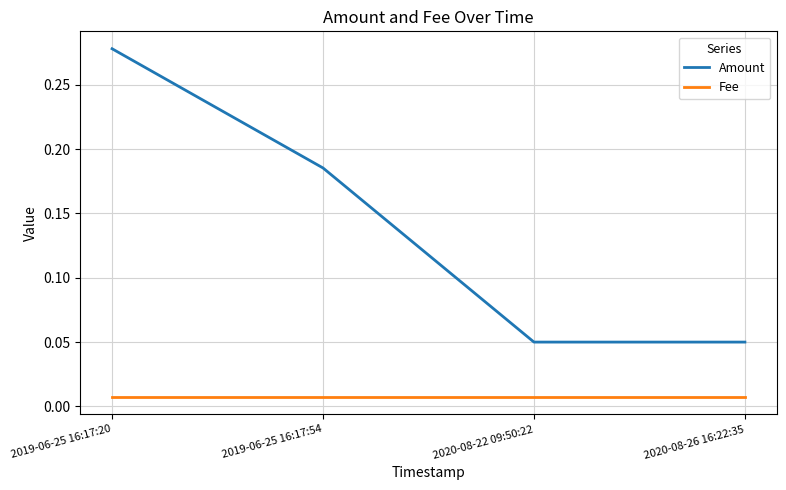

The Amount series shows 0.5 at 2019-06-25 16:17:20. True or false?

False